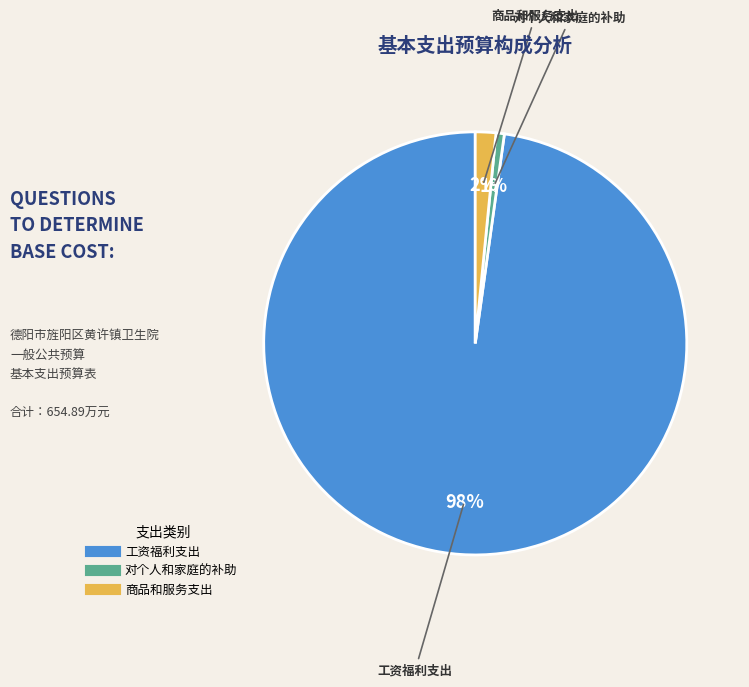

Which category has the smallest portion of the pie?

对个人和家庭的补助